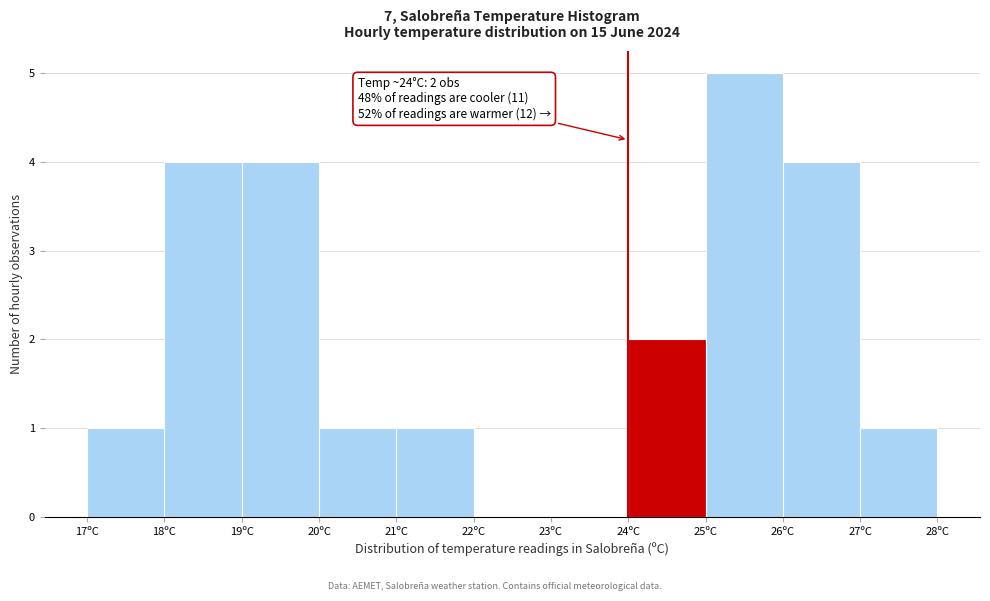

Which range on the x-axis has the tallest bar?

25 to 26